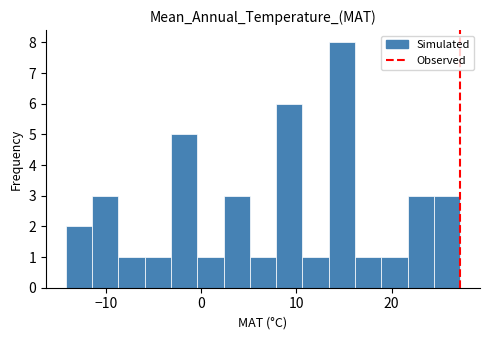

Read against the x-axis, roughly where is the centre of the tallest bar?

15